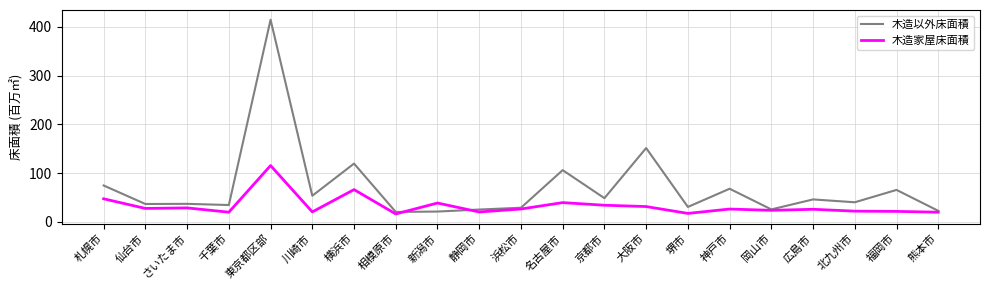

What is the difference between the highest and lowest values at 川崎市?

33.1